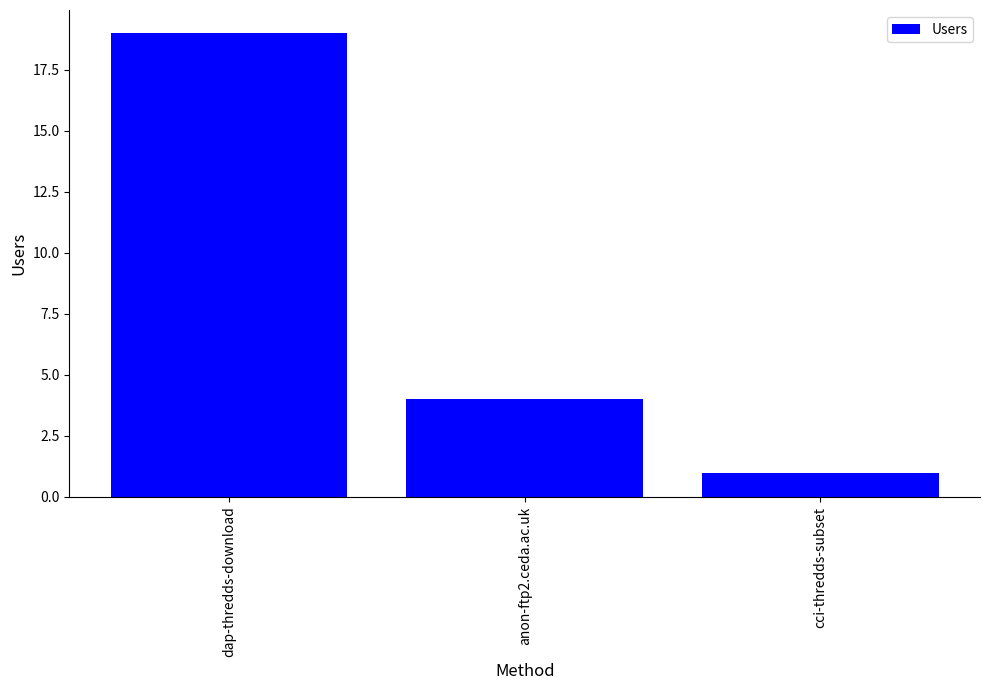

What is the minimum value shown in the chart?

1